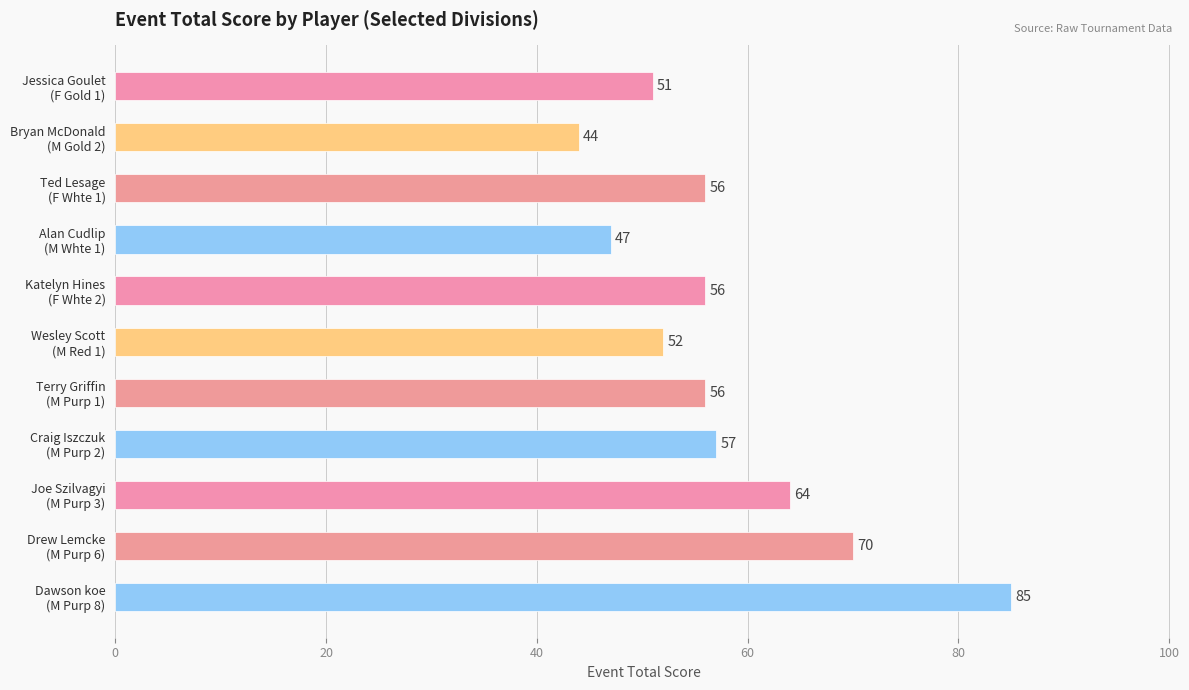

What is the average value?

58